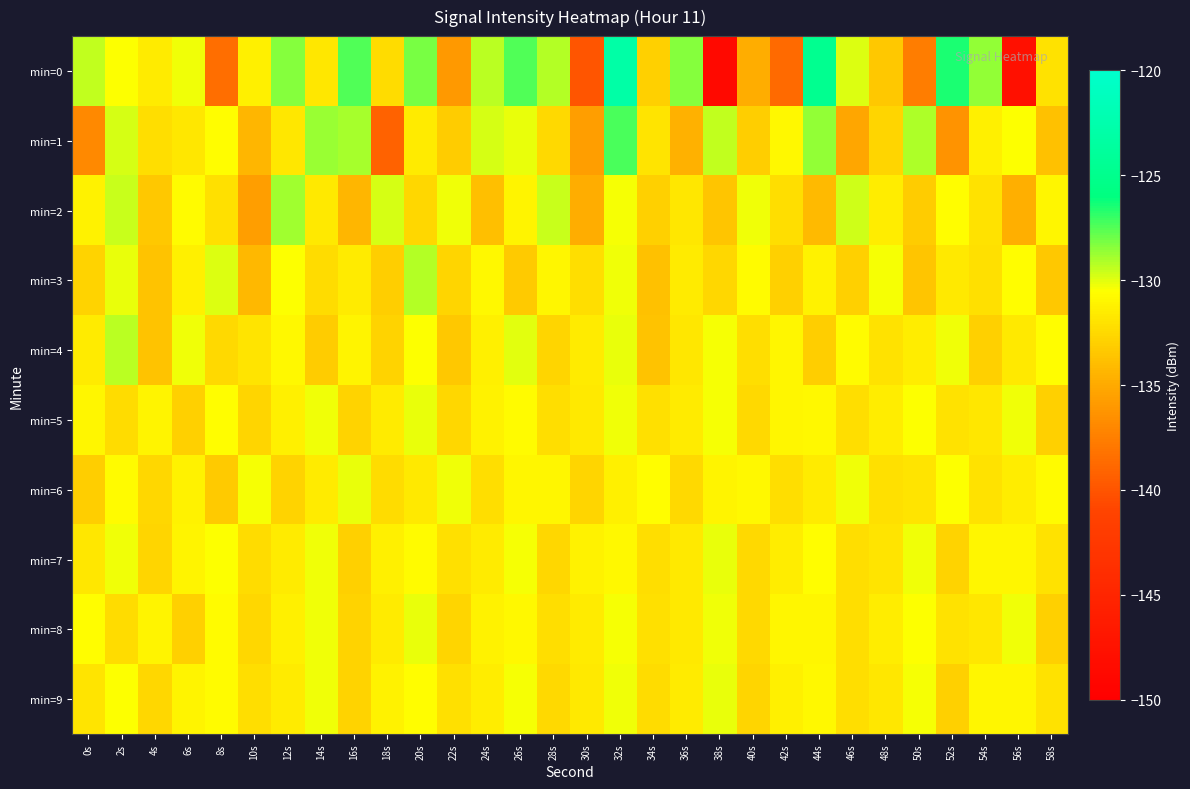

At which category does the chart reach its peak across all series?

32s